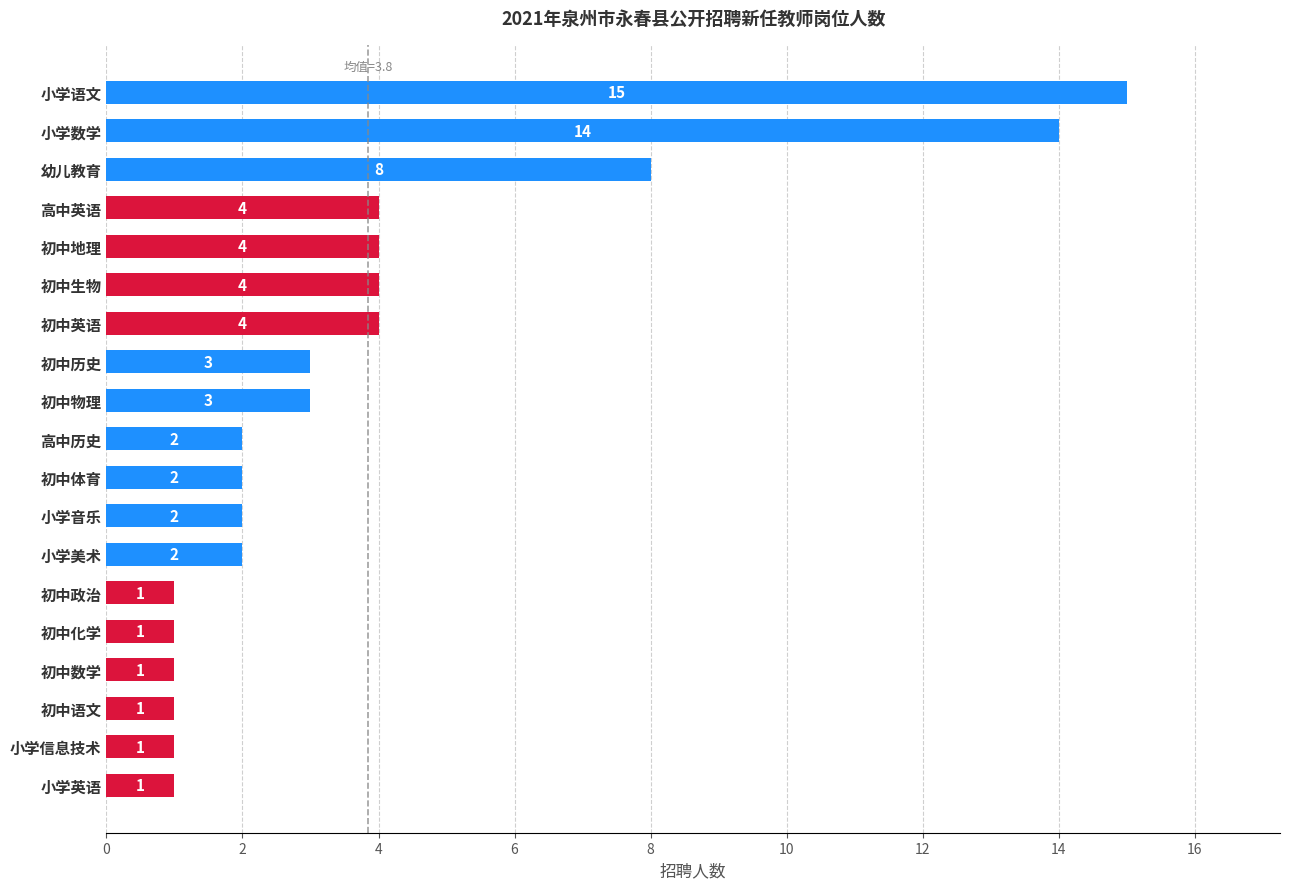

Reading bottom to top, what are all the values shown in this chart?

小学英语=1	小学信息技术=1	初中语文=1	初中数学=1	初中化学=1	初中政治=1	小学美术=2	小学音乐=2	初中体育=2	高中历史=2	初中物理=3	初中历史=3	初中英语=4	初中生物=4	初中地理=4	高中英语=4	幼儿教育=8	小学数学=14	小学语文=15